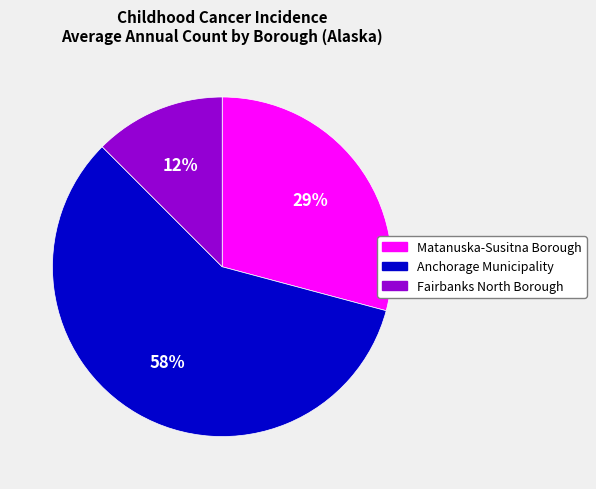

Do Fairbanks North Borough and Matanuska-Susitna Borough together represent more than half of the pie?

No